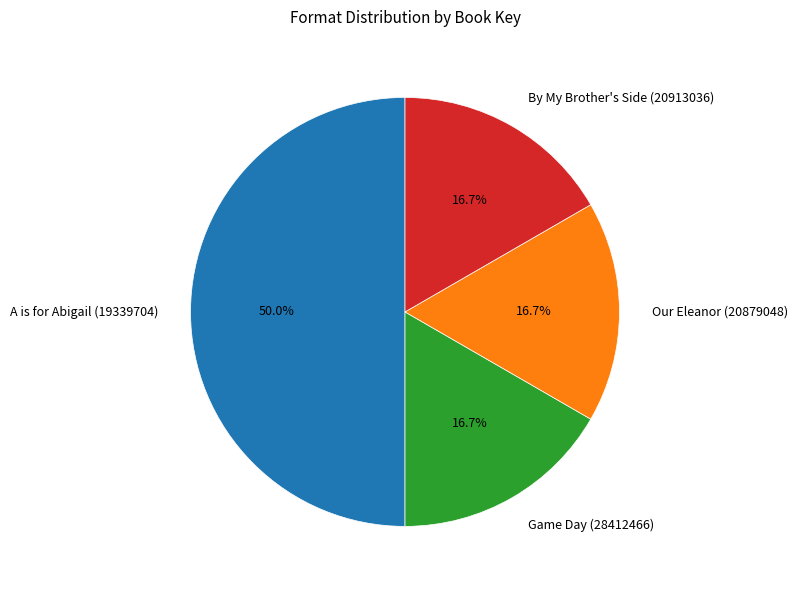

What percentage is the By My Brother's Side (20913036) slice, to the nearest percent?

17%